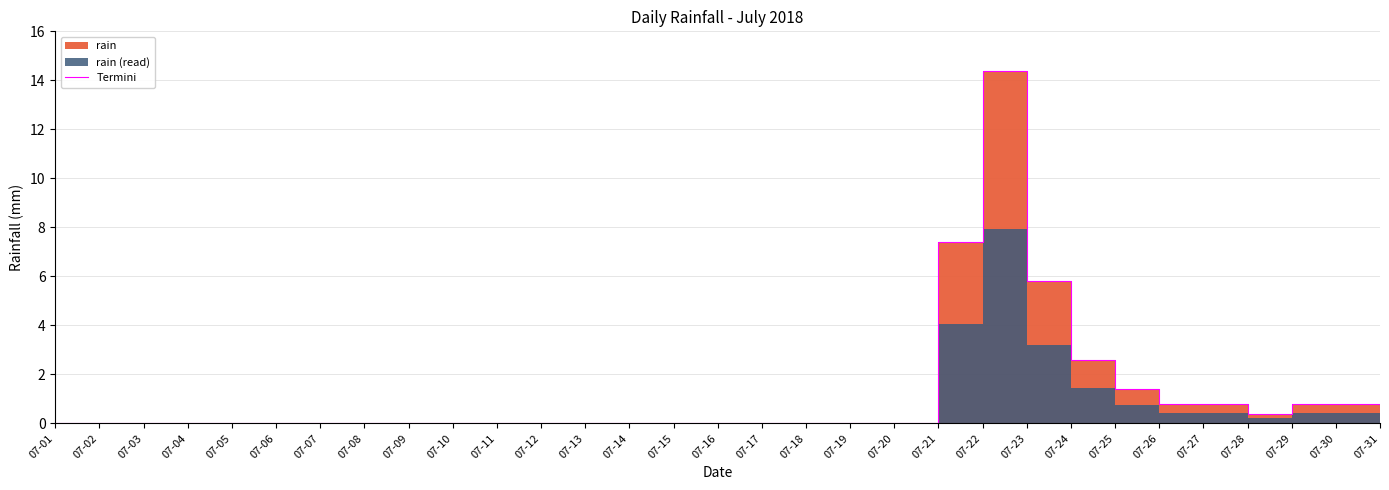

At which label is the value closest to 7?

07-21